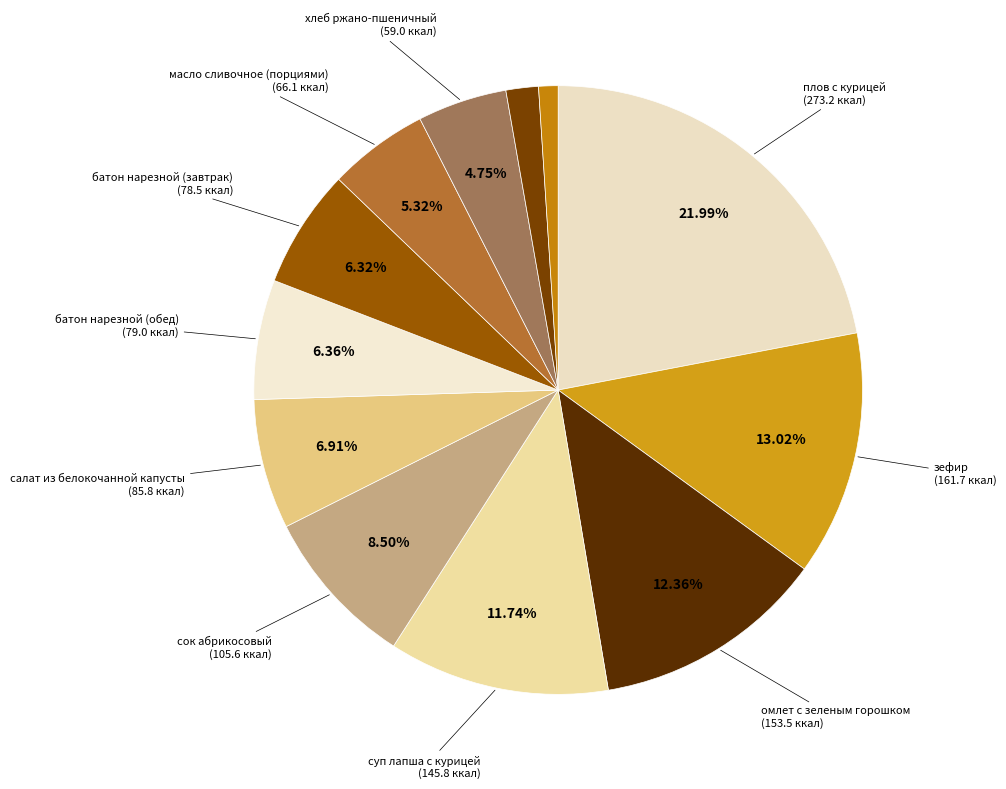

How many segments does this pie chart have?

12